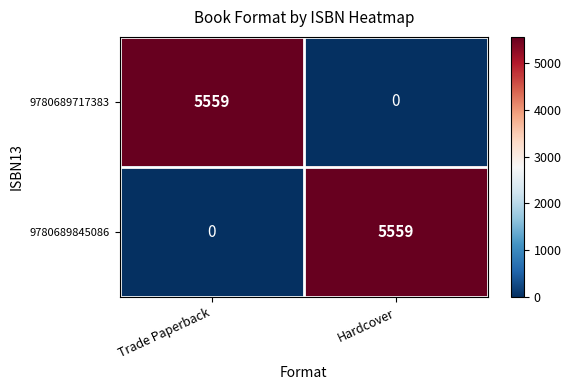

True or false: 9780689845086 has a value of 0 at Trade Paperback.

True